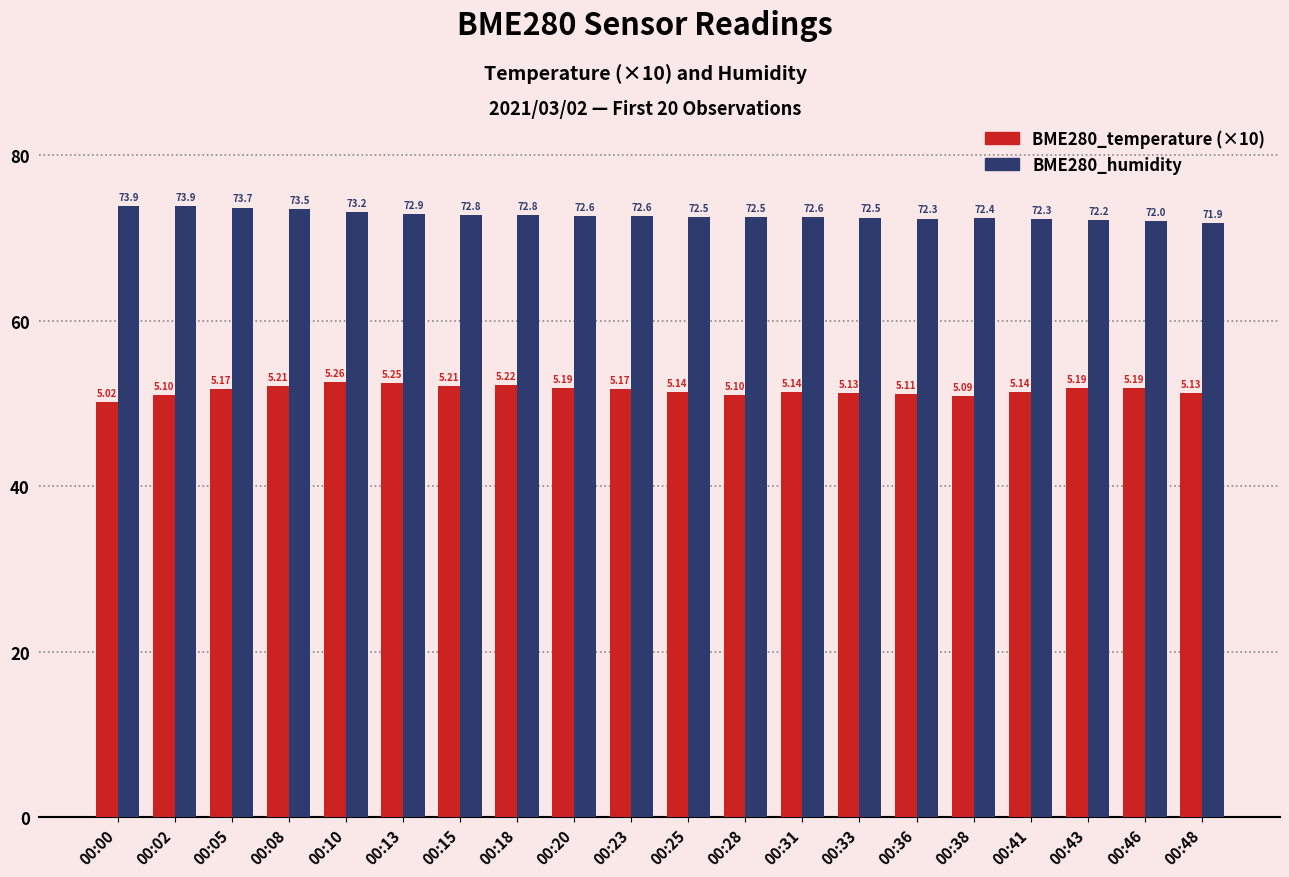

List the series in order of their peak value, highest first.

BME280_humidity, BME280_temperature (×10)